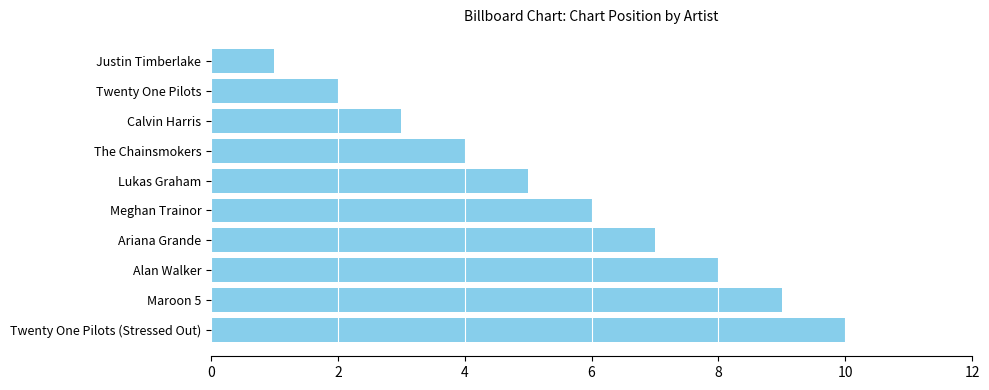

Rank the categories by value from highest to lowest.

Twenty One Pilots (Stressed Out), Maroon 5, Alan Walker, Ariana Grande, Meghan Trainor, Lukas Graham, The Chainsmokers, Calvin Harris, Twenty One Pilots, Justin Timberlake